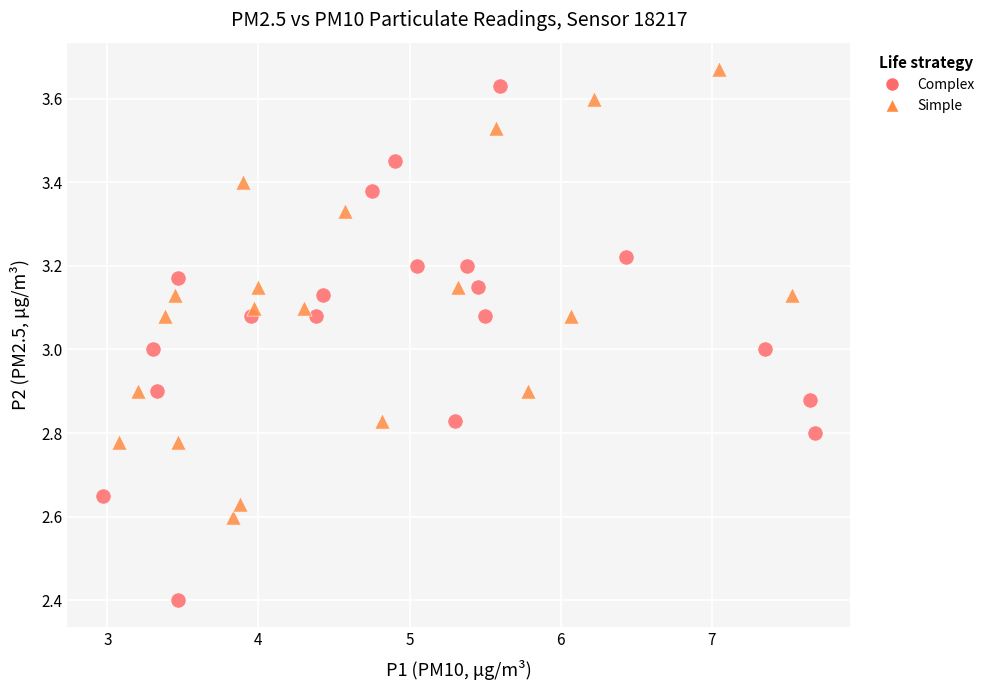

Which series reaches the minimum Y coordinate?

Complex